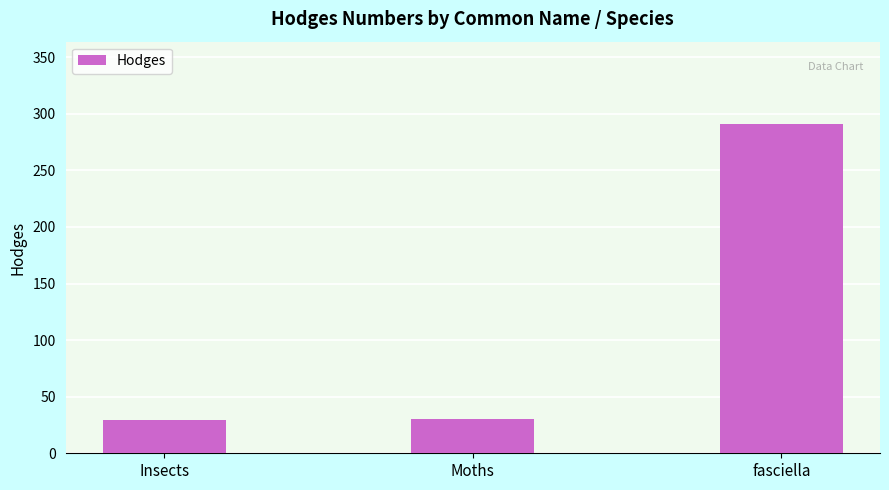

The value at fasciella is 117.6. True or false?

False